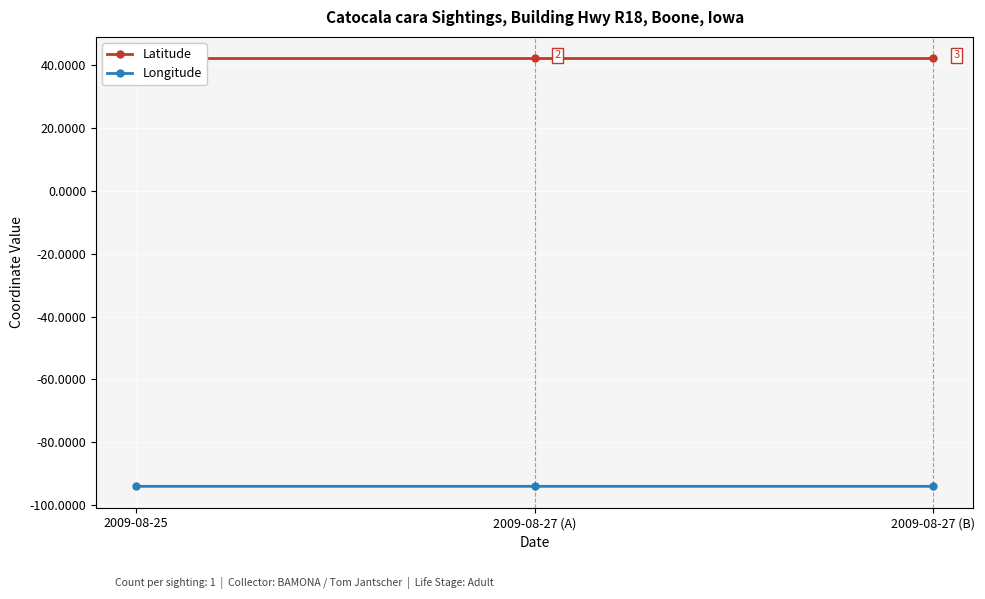

What is the label of the 2nd point from the right?

2009-08-27 (A)